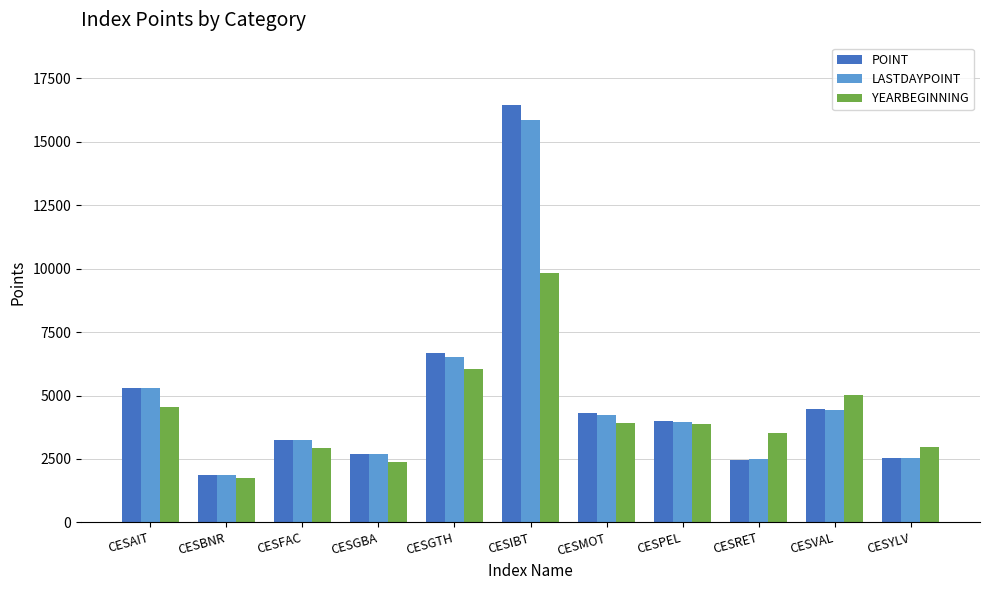

What is the difference between the maximum and second lowest values in the POINT series?

13980.1